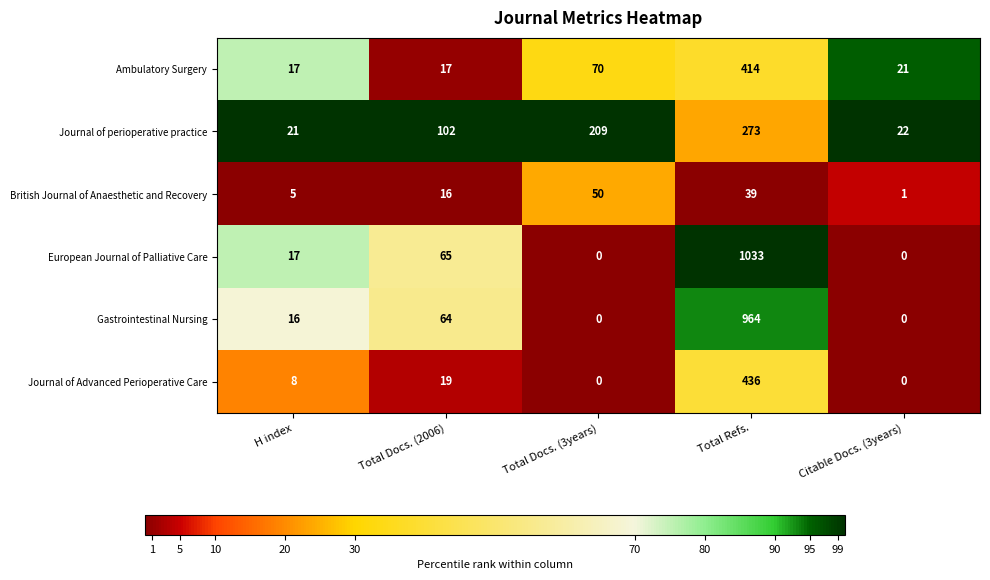

What is the average value of the Journal of perioperative practice series?

125